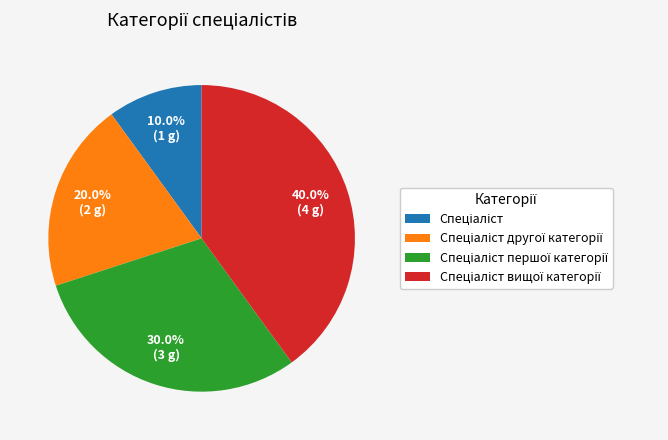

Is there a majority slice in this chart?

No